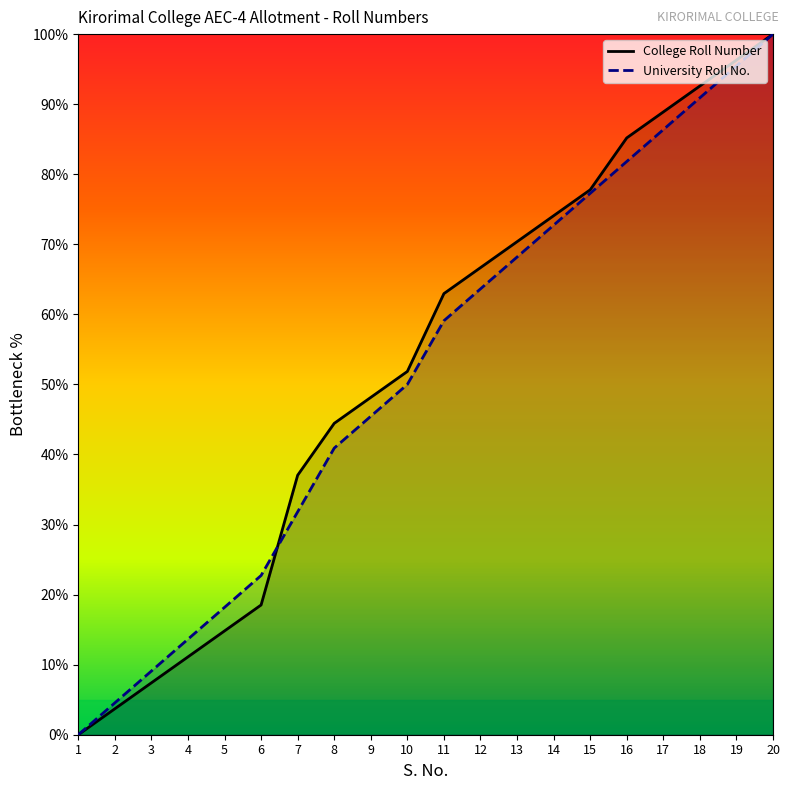

How many distinct data groups are displayed?

2